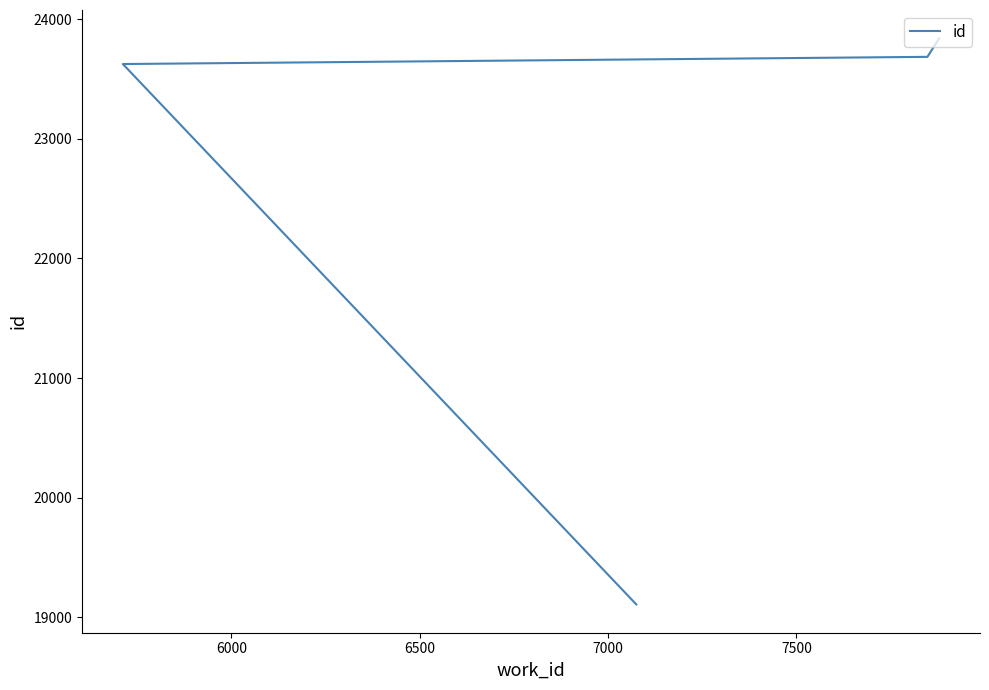

What is the difference between the second highest and minimum values?

4577